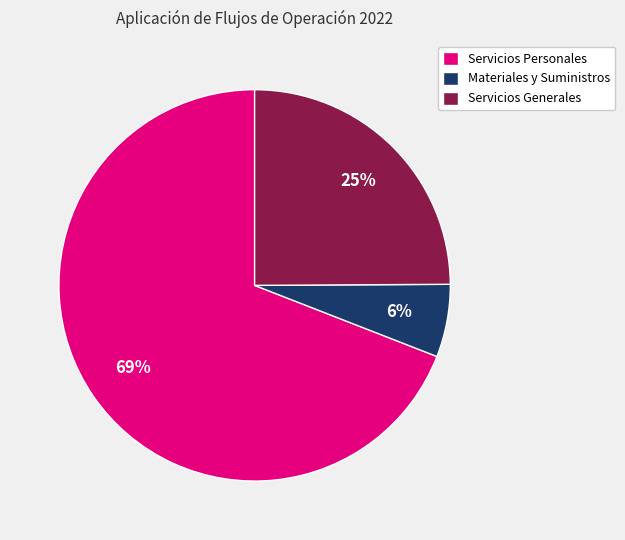

To the nearest percent, what percentage of the pie is Materiales y Suministros?

6%